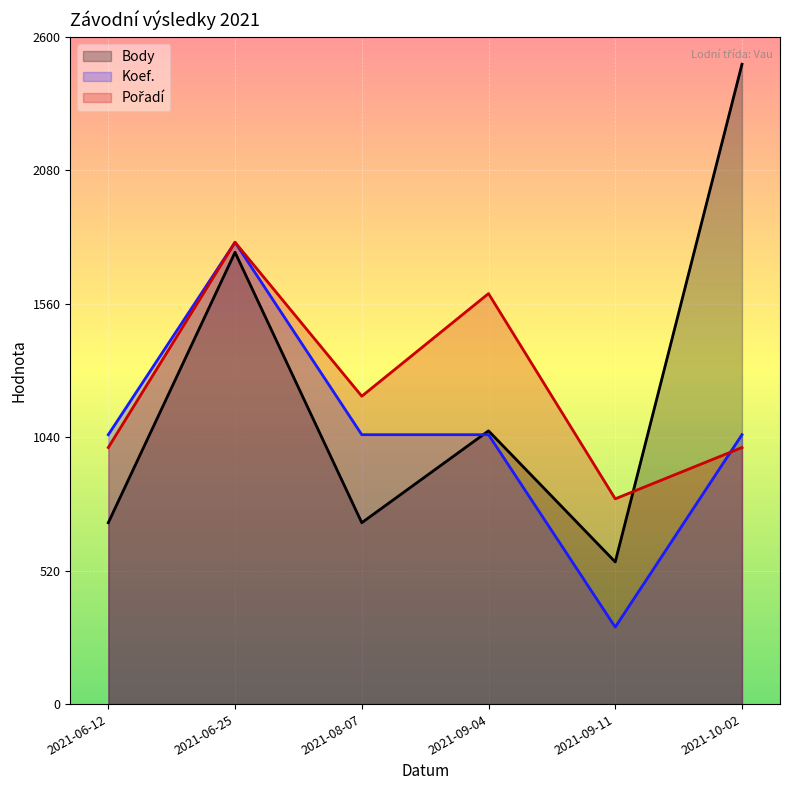

Which category has the highest value across all series?

2021-10-02